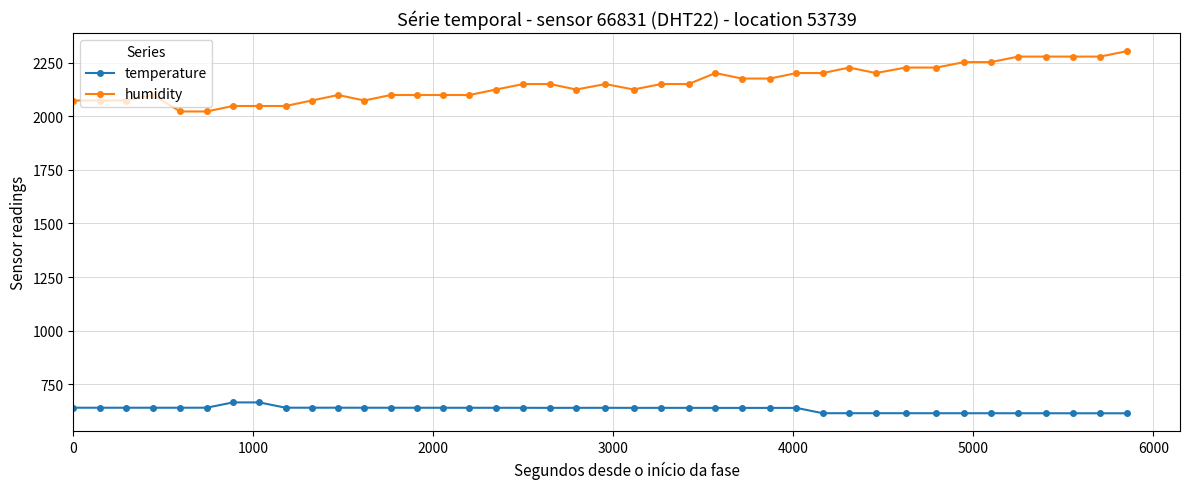

Which series has the widest spread of values?

humidity